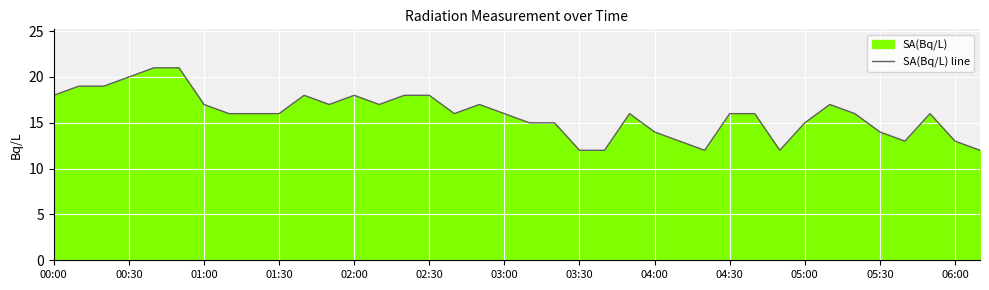

What is the change in value from 00:30 to 03:00?

-4